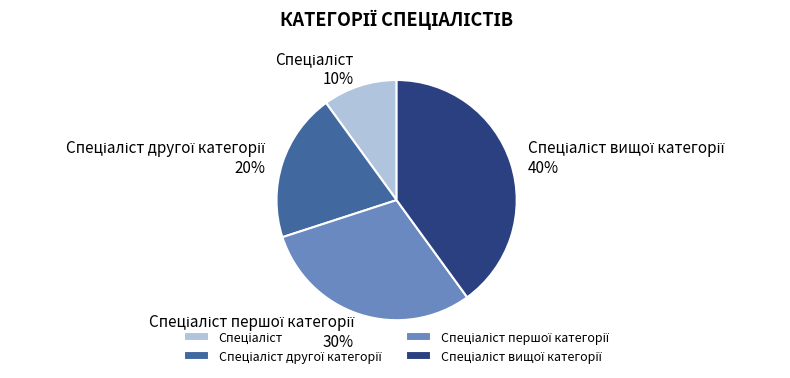

To the nearest percent, what is the average slice percentage?

25%